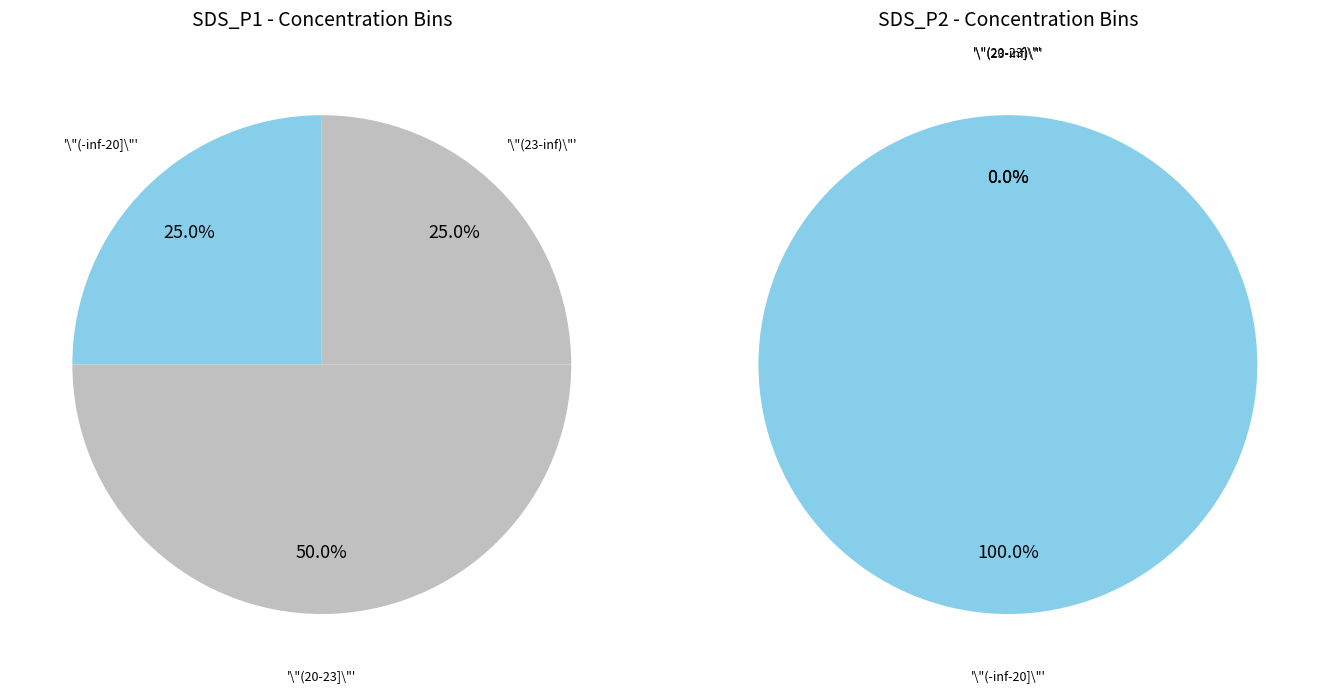

What portion of the pie excludes 0?

97.6%